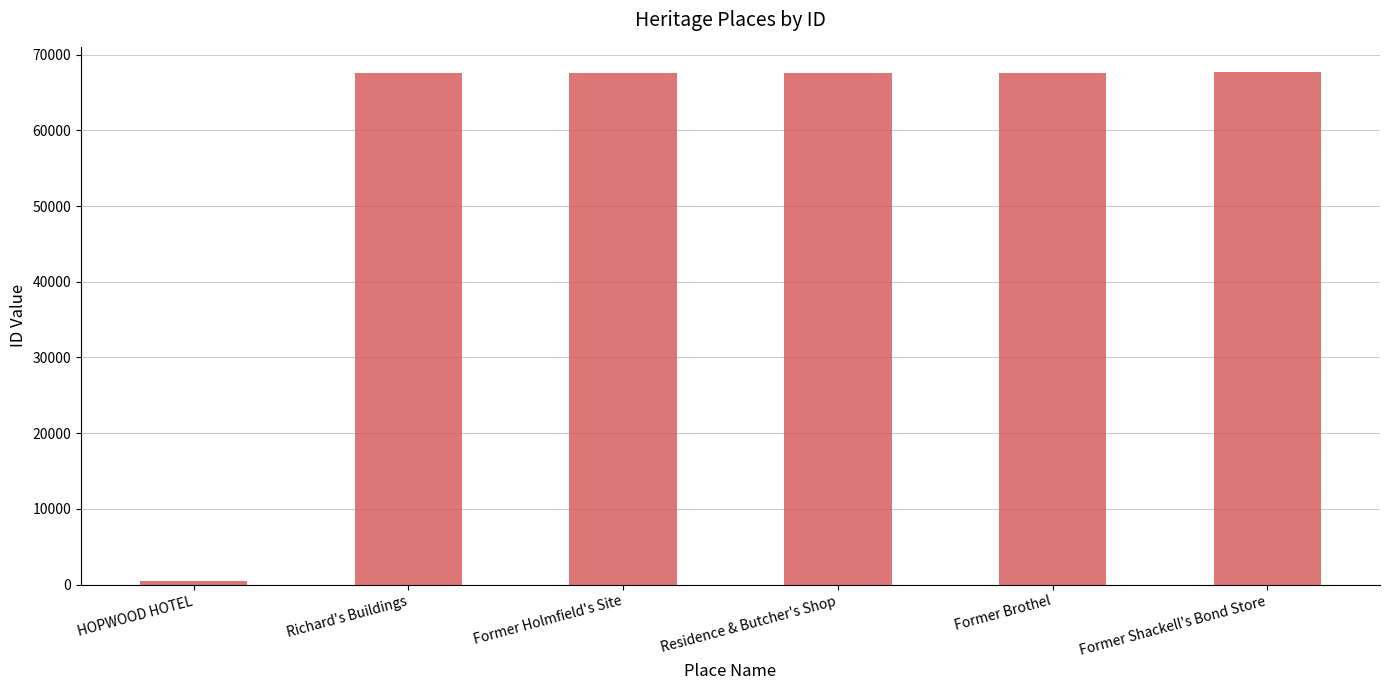

What is the difference between the maximum and minimum values?

67229